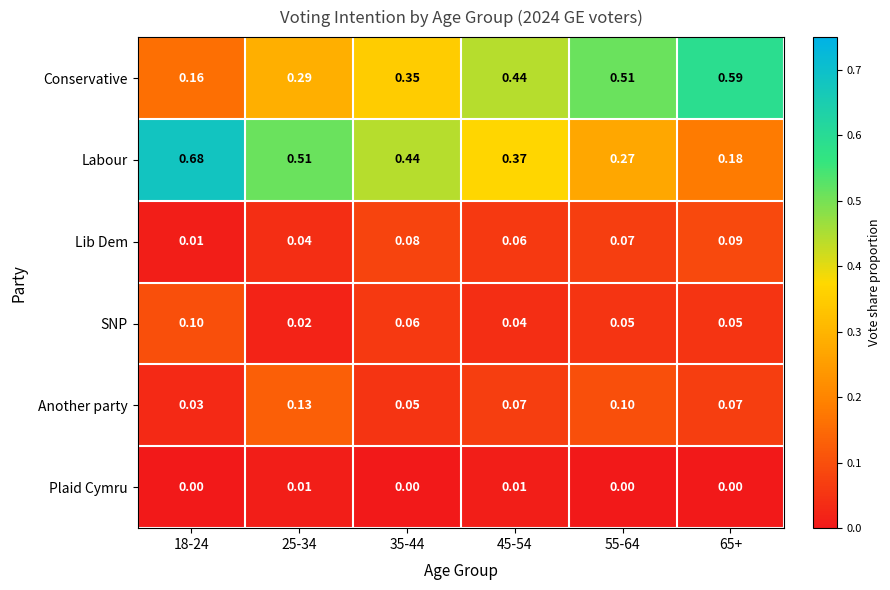

Is the value of Lib Dem at 45-54 greater than the value of Labour at 25-34?

No